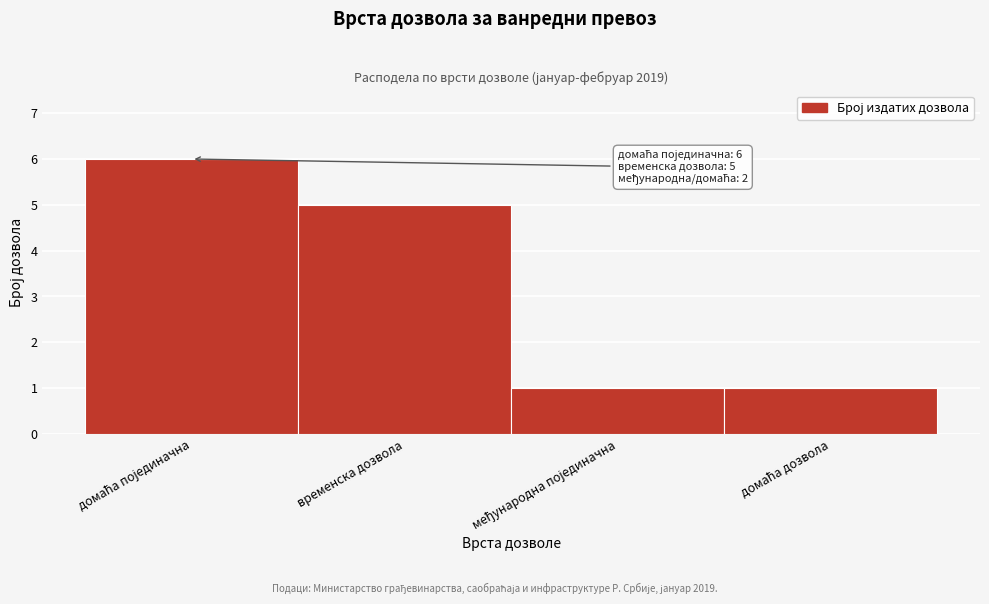

Reading right to left, list all the values displayed in this chart.

1	1	5	6